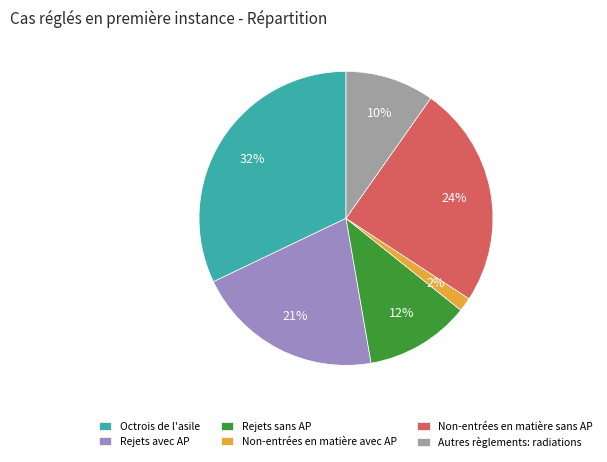

How many segments does this pie chart have?

6